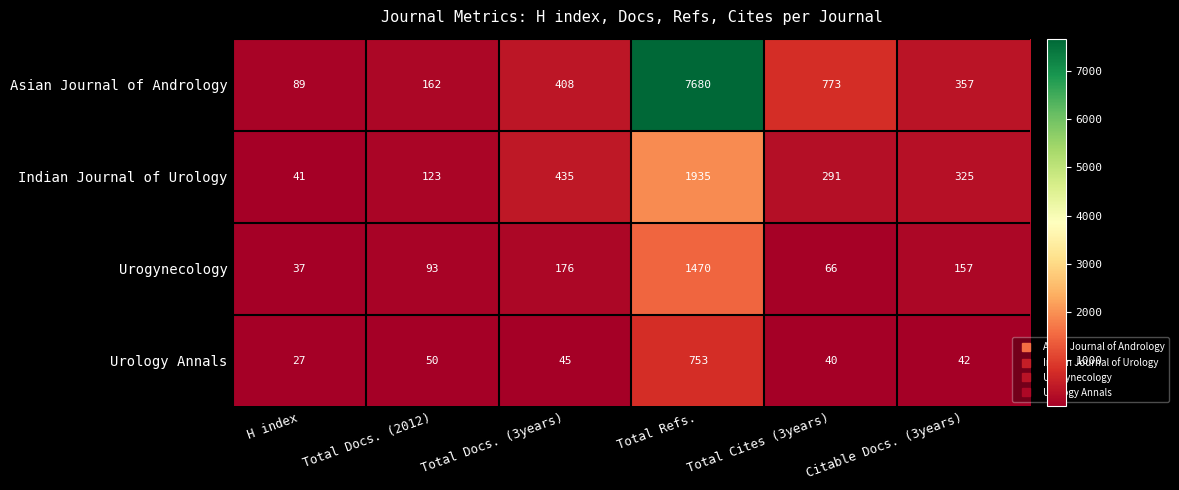

What is the average value of the Urology Annals series?

160